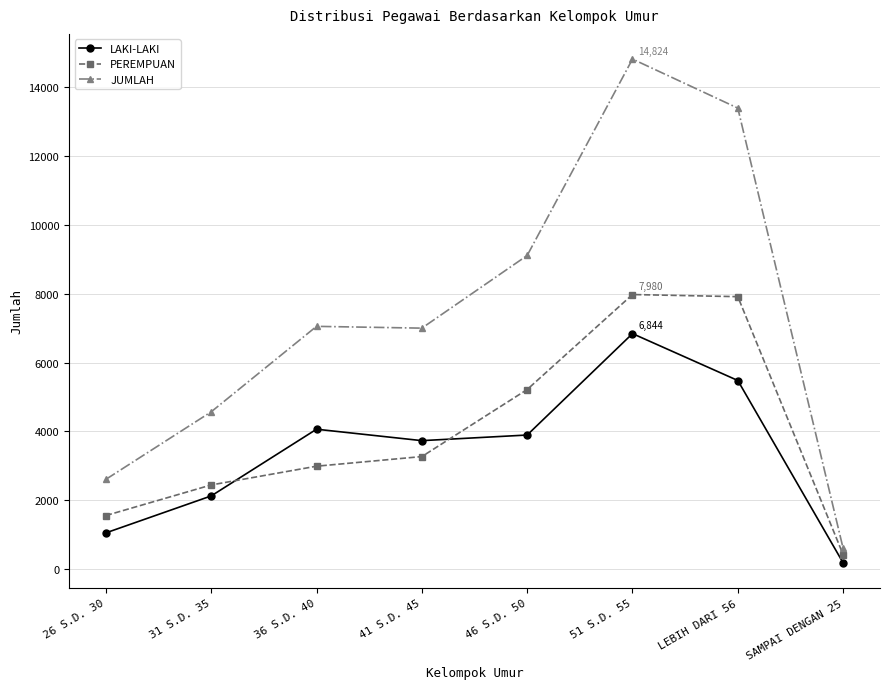

What is the value of the LAKI-LAKI point at the 2nd from the left?

2126